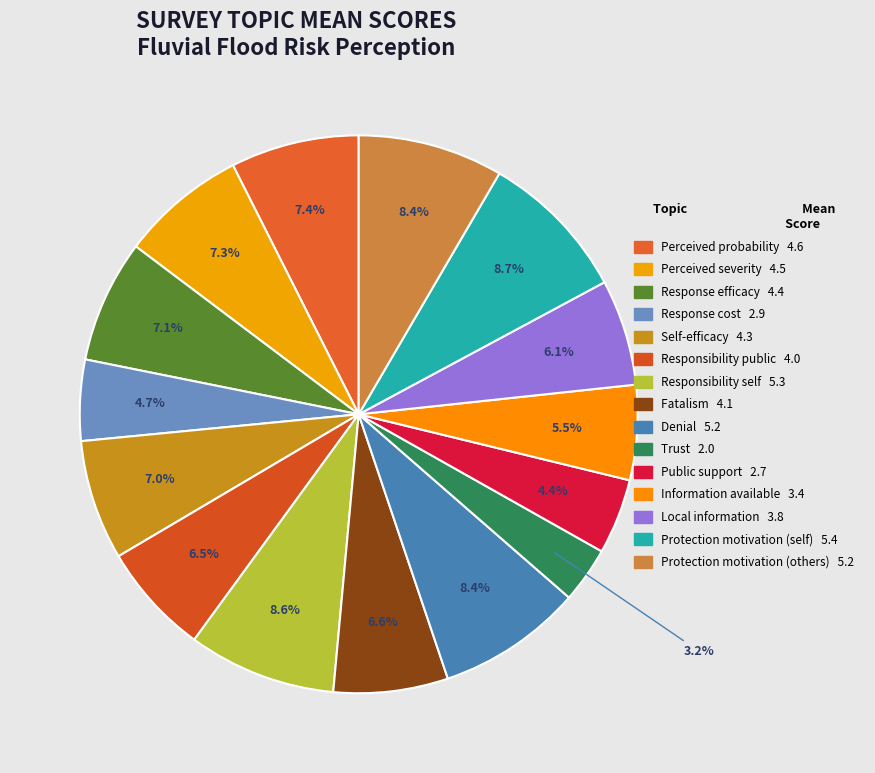

What is the largest slice in the pie chart?

Protection motivation (self)